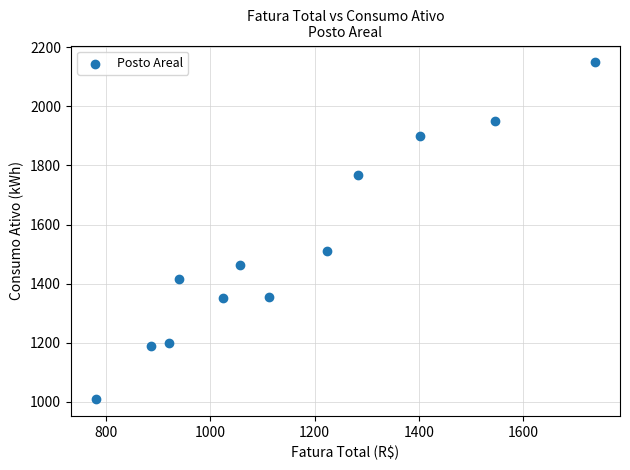

What is the average Y value?

1522